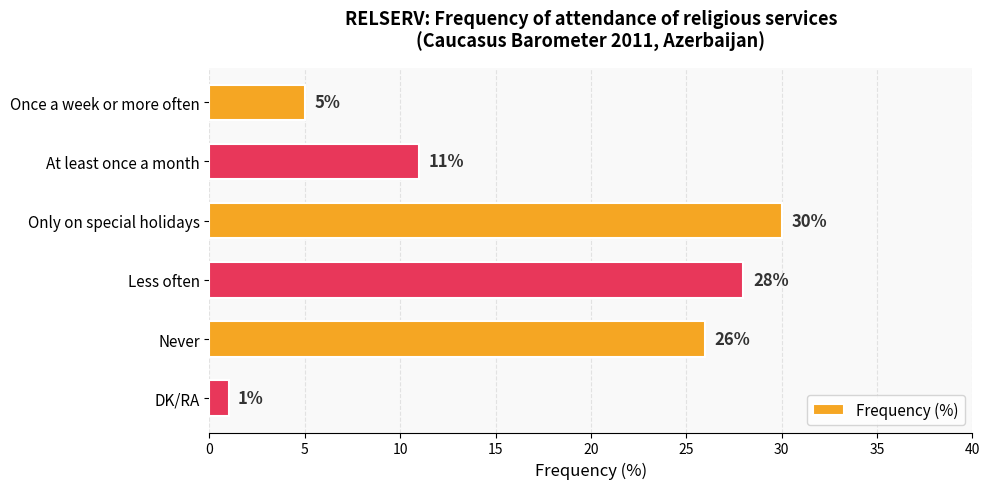

What is the smallest value displayed?

1